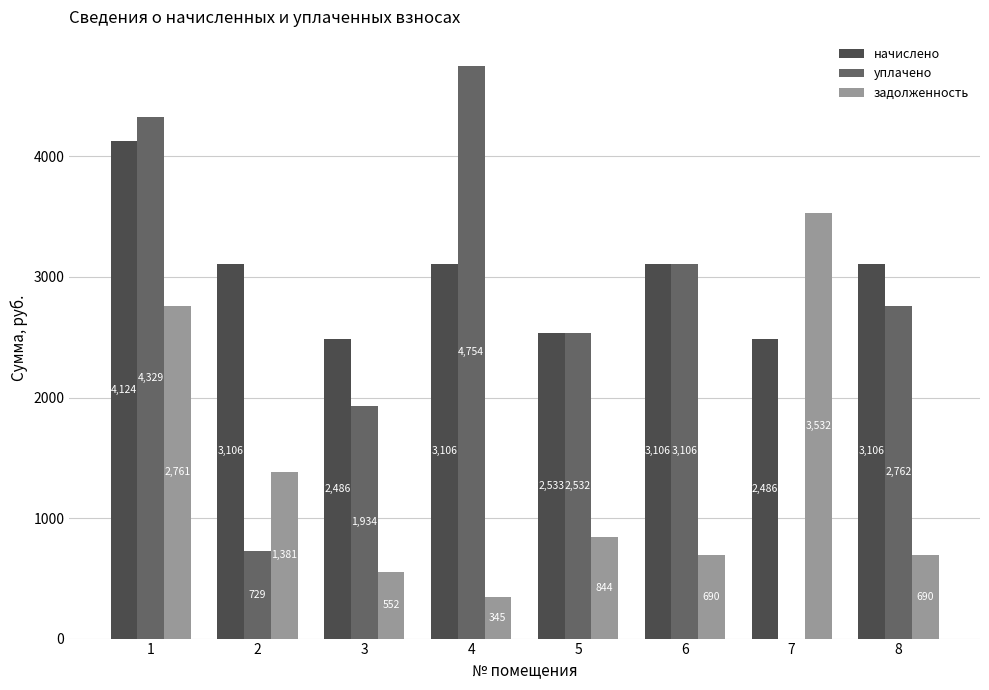

Which label corresponds to the largest value in the chart?

4